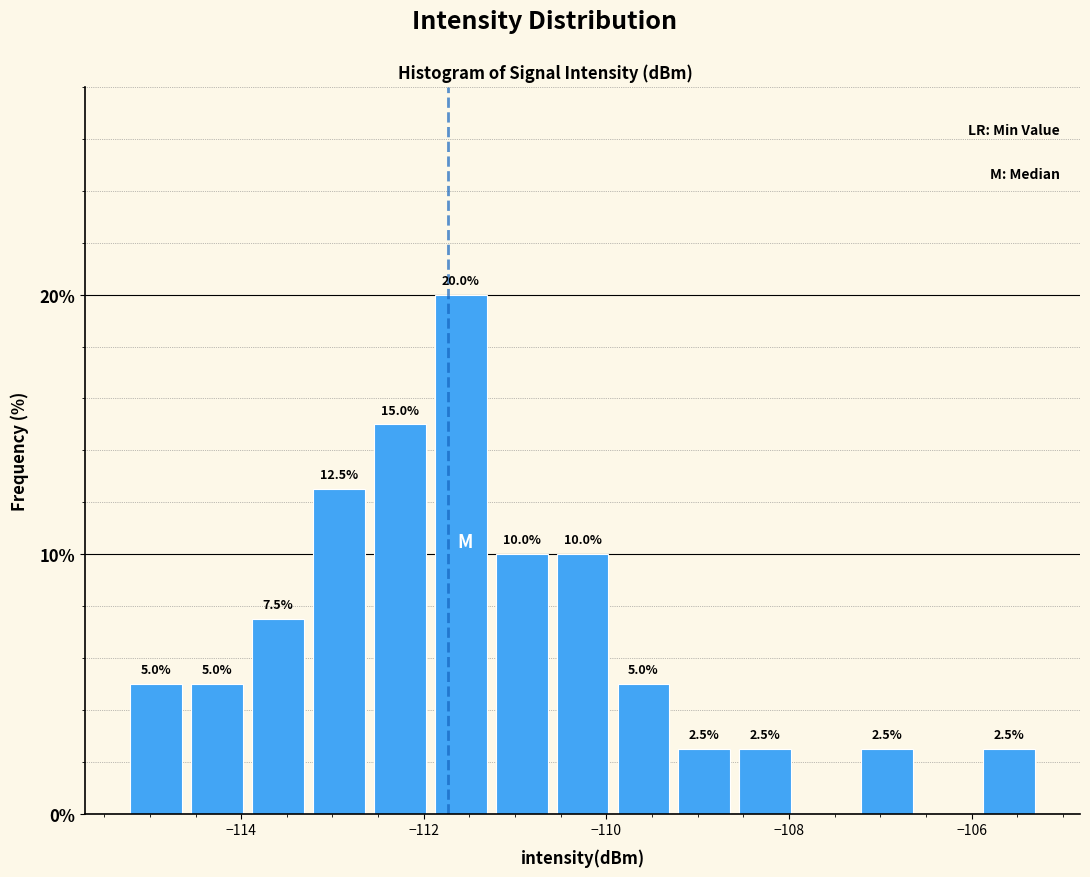

Around what value on the x-axis is the tallest bar? Give the approximate position of its centre, as read against the axis.

-111.6